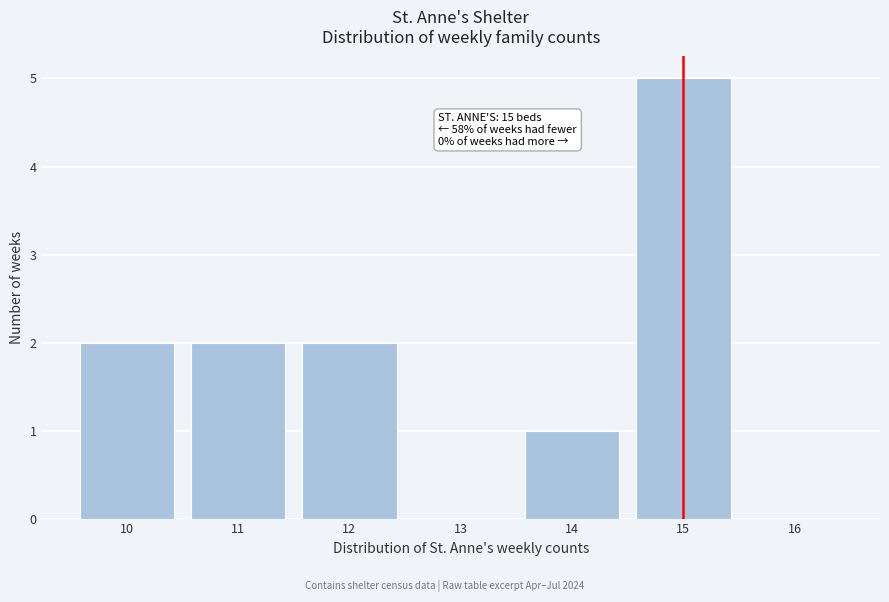

Which range on the x-axis has the tallest bar?

14.5 to 15.5